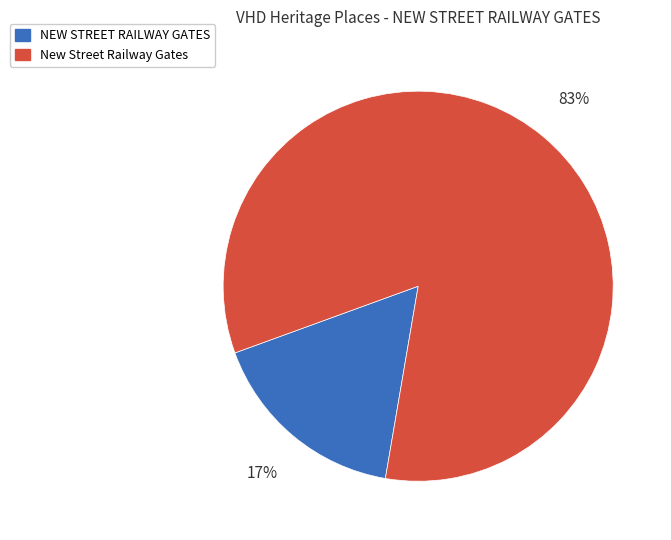

Which slice is the largest?

New Street Railway Gates